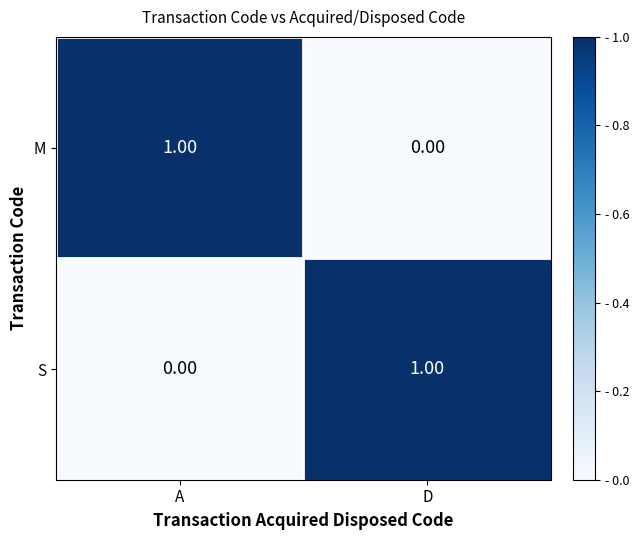

Which category has the highest value in the S series?

D